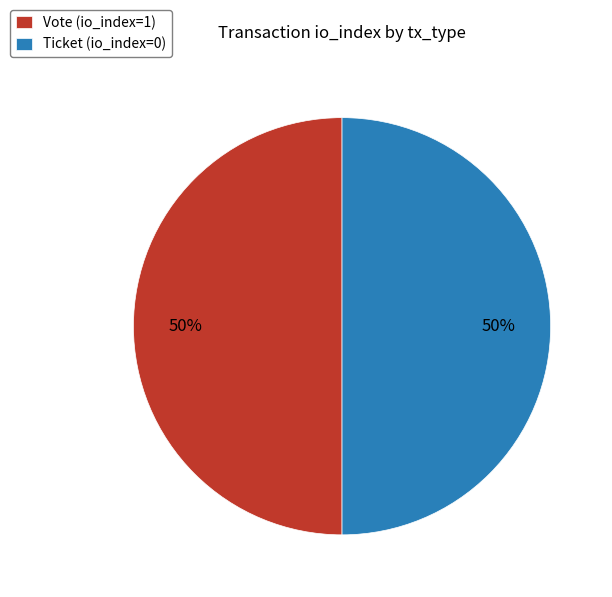

Do Ticket (io_index=0) and Vote (io_index=1) together represent more than half of the pie?

Yes